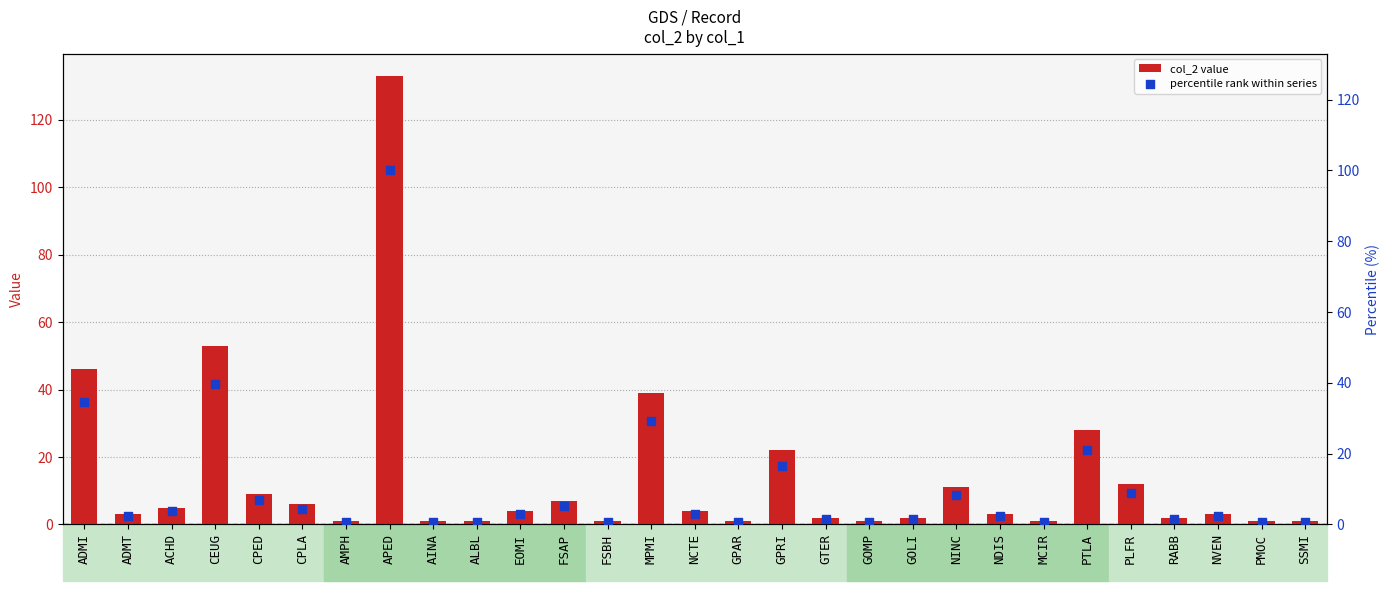

What is the total value across all series at GTER?

3.5